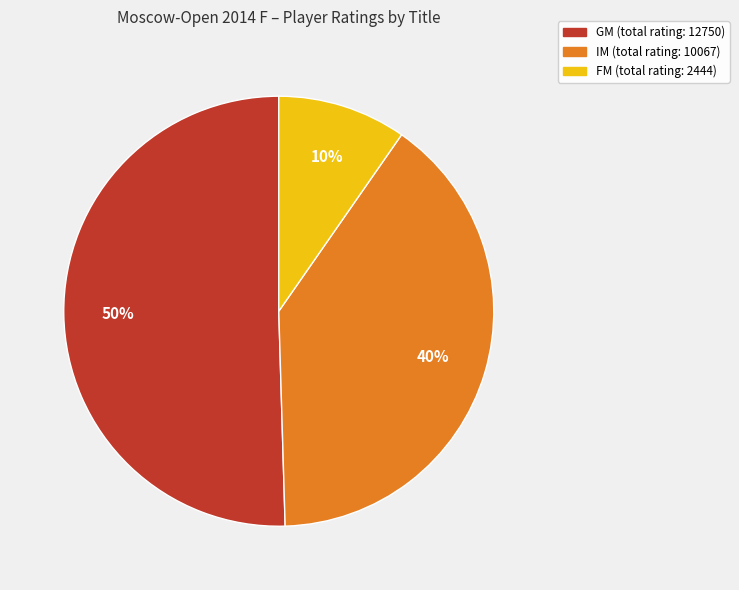

To the nearest percent, what is the average slice percentage?

33%